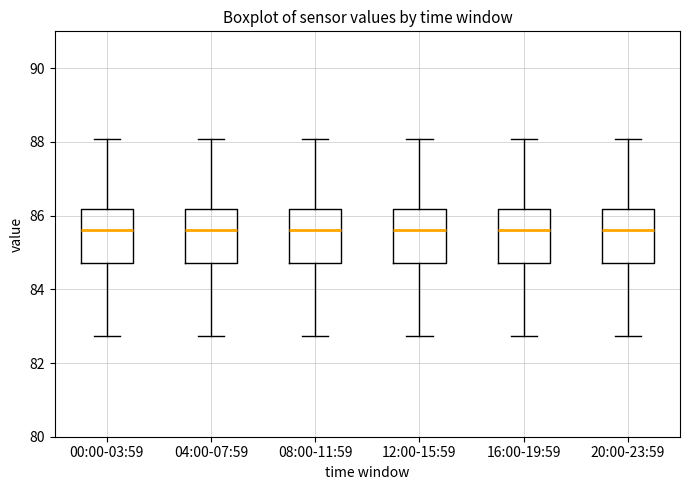

Reading left to right, transcribe this box plot: for each box, give where its median line is, the range the box spans, and where its two whiskers end, as read against the y-axis. The values are not printed on the chart, so give them approximately, as read against the axis.

00:00-03:59: median 85.6, box 84.8 to 86.2, whiskers 82.8 to 88.0
04:00-07:59: median 85.6, box 84.8 to 86.2, whiskers 82.8 to 88.0
08:00-11:59: median 85.6, box 84.8 to 86.2, whiskers 82.8 to 88.0
12:00-15:59: median 85.6, box 84.8 to 86.2, whiskers 82.8 to 88.0
16:00-19:59: median 85.6, box 84.8 to 86.2, whiskers 82.8 to 88.0
20:00-23:59: median 85.6, box 84.8 to 86.2, whiskers 82.8 to 88.0